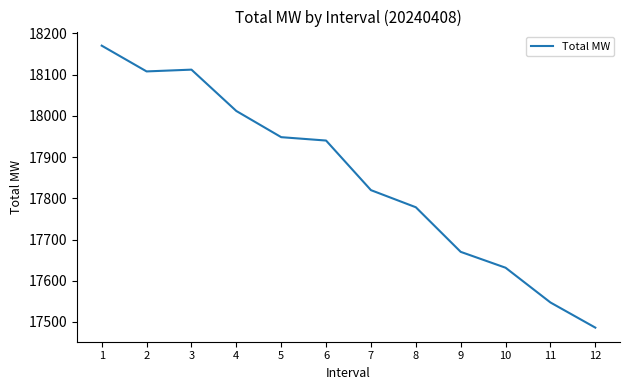

What is the average value?

17852.0